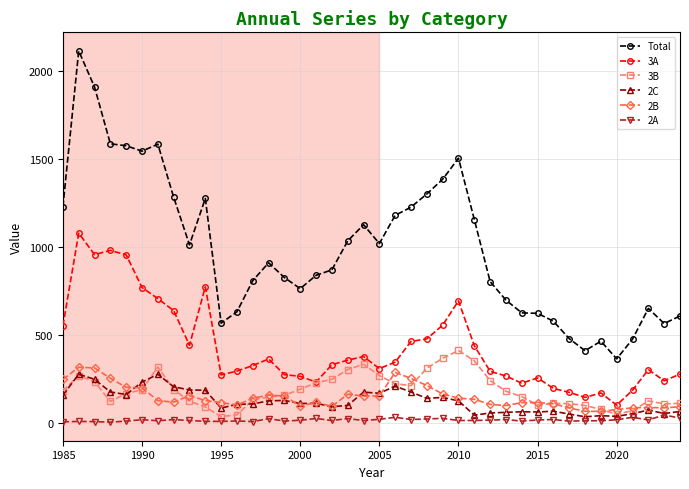

What are all the series names shown in the legend?

Total, 3A, 3B, 2C, 2B, 2A